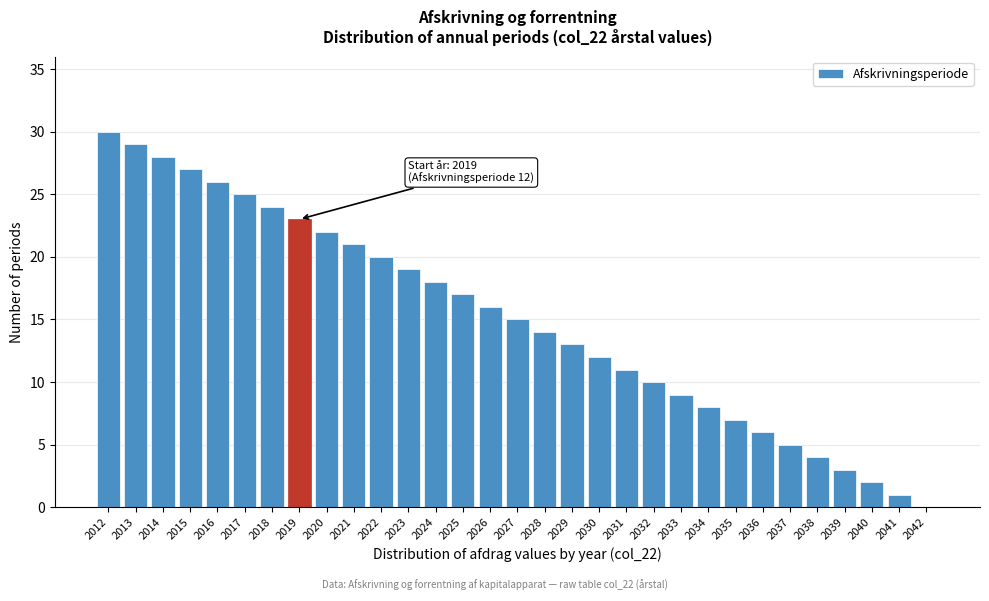

What is the sum of the values at 2021 and 2015?

48